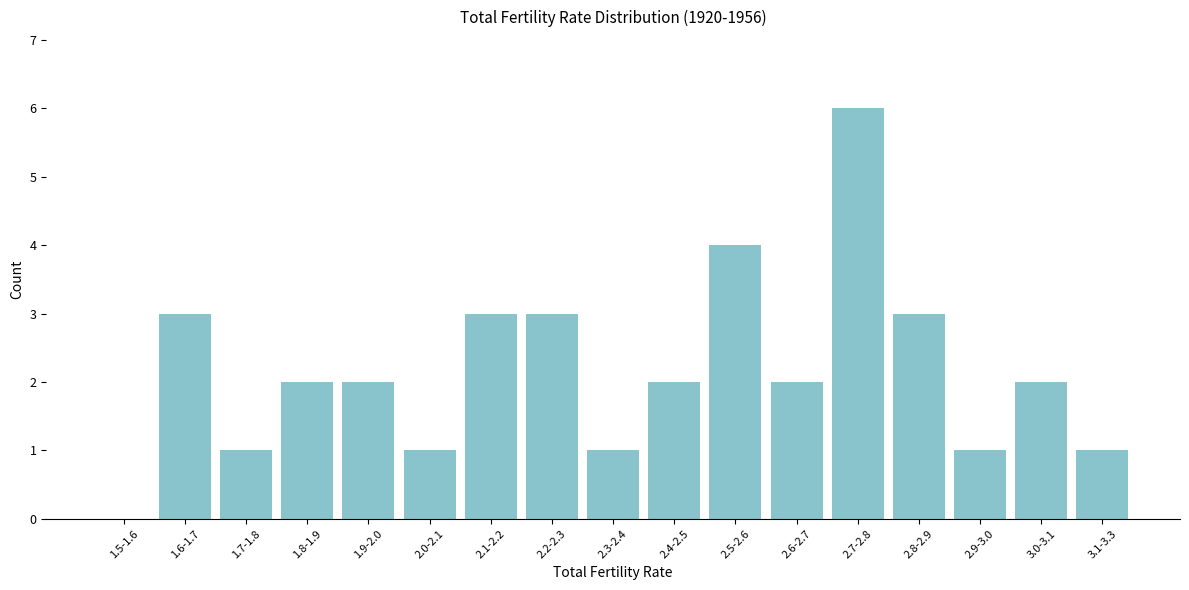

Reading left to right, list all the values displayed in this chart.

1.5-1.6=0	1.6-1.7=3	1.7-1.8=1	1.8-1.9=2	1.9-2.0=2	2.0-2.1=1	2.1-2.2=3	2.2-2.3=3	2.3-2.4=1	2.4-2.5=2	2.5-2.6=4	2.6-2.7=2	2.7-2.8=6	2.8-2.9=3	2.9-3.0=1	3.0-3.1=2	3.1-3.3=1